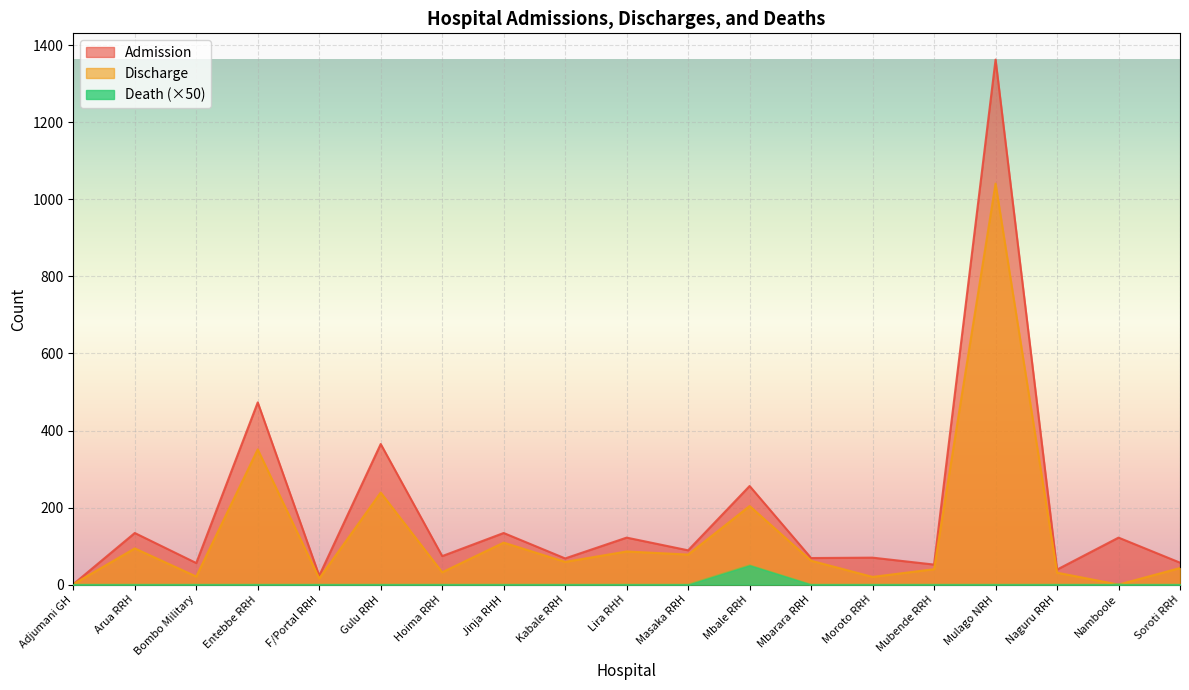

Reading left to right, extract all data points from this chart.

Admission: 1	134	56	473	23	365	74	134	68	122	89	256	69	70	52	1363	39	122	57
Discharge: 1	94	21	351	16	239	32	109	59	86	78	204	62	20	40	1041	31	0	43
Death: 0	0	0	0	0	0	0	0	0	0	0	50	0	0	0	0	0	0	0